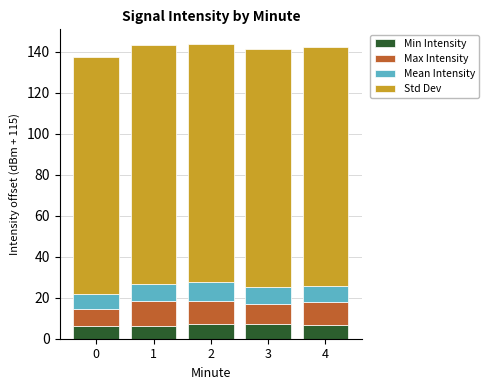

What is the maximum value for Min Intensity?

7.4